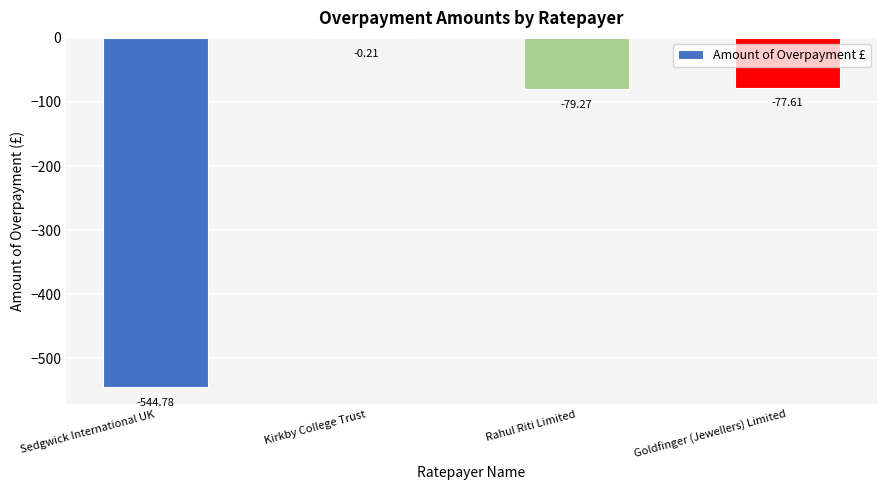

The value at Goldfinger (Jewellers) Limited is -77.6. True or false?

True